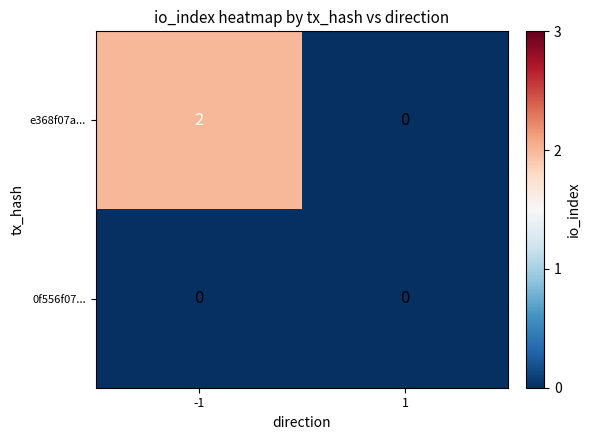

Is it true that e368f07a... equals 2 at -1?

True